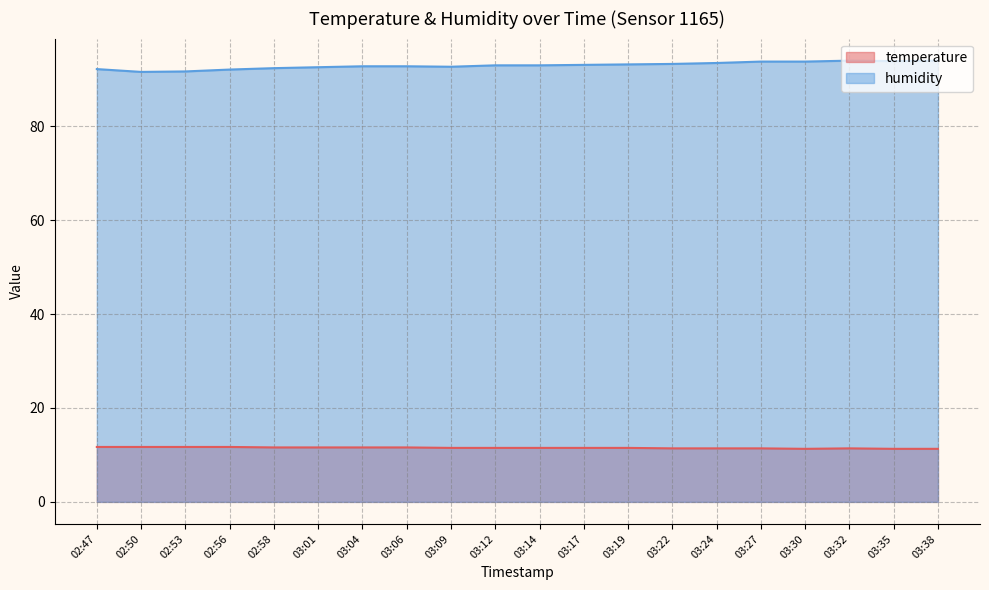

True or false: humidity and temperature intersect in this chart.

False